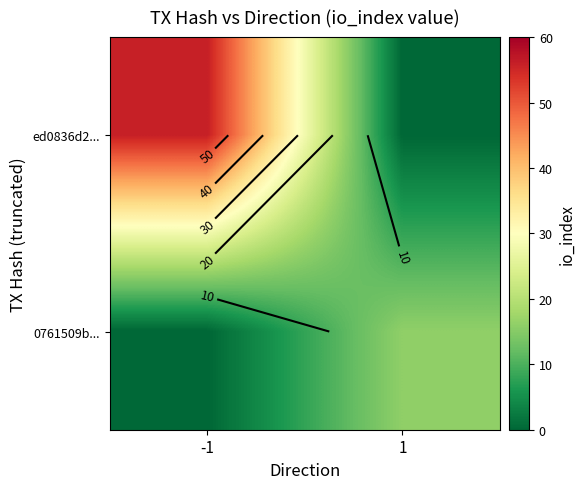

Between 1 and -1, which is larger?

-1